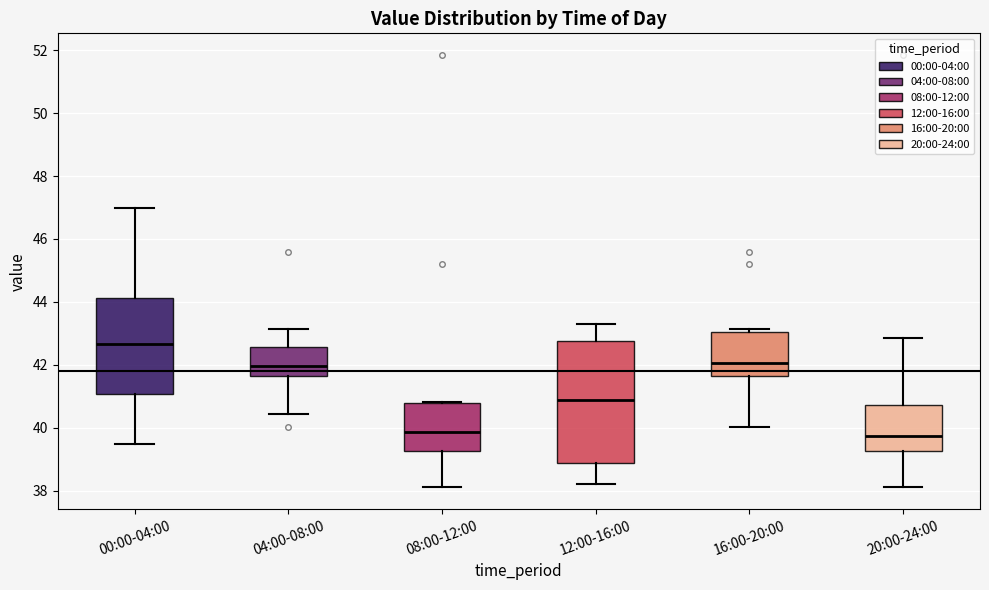

Comparing the boxes themselves (not the whiskers), which one is the tallest?

12:00-16:00